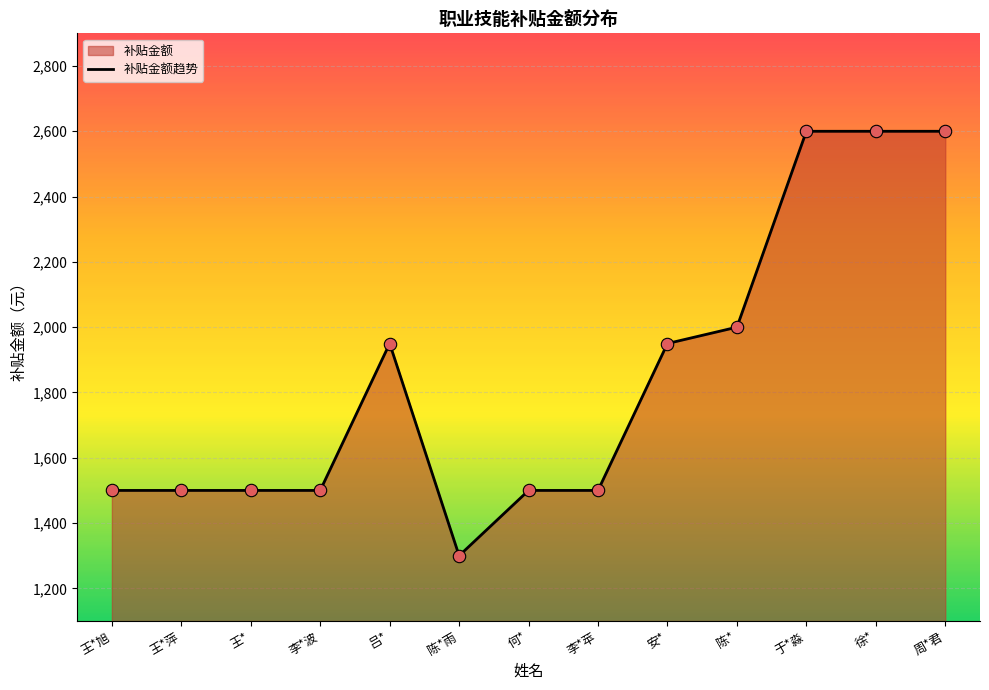

Between 陈*雨 and 王*萍, which is larger?

王*萍